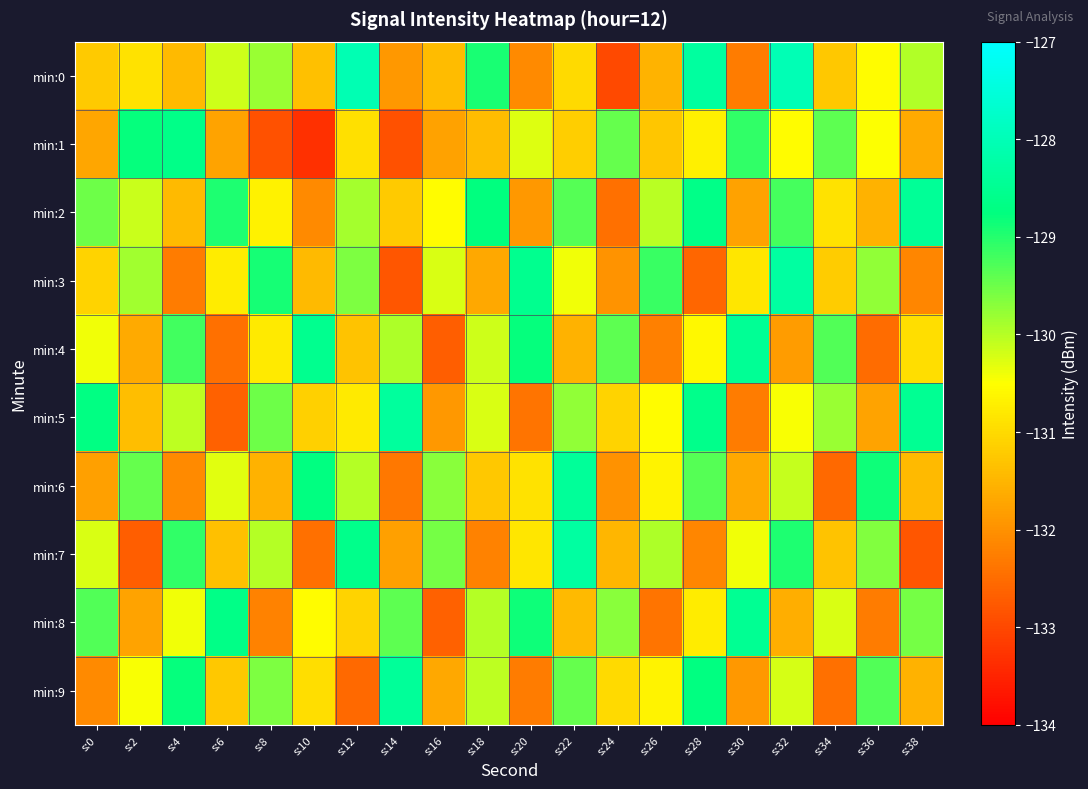

Which category has the lowest value across all series?

s:10